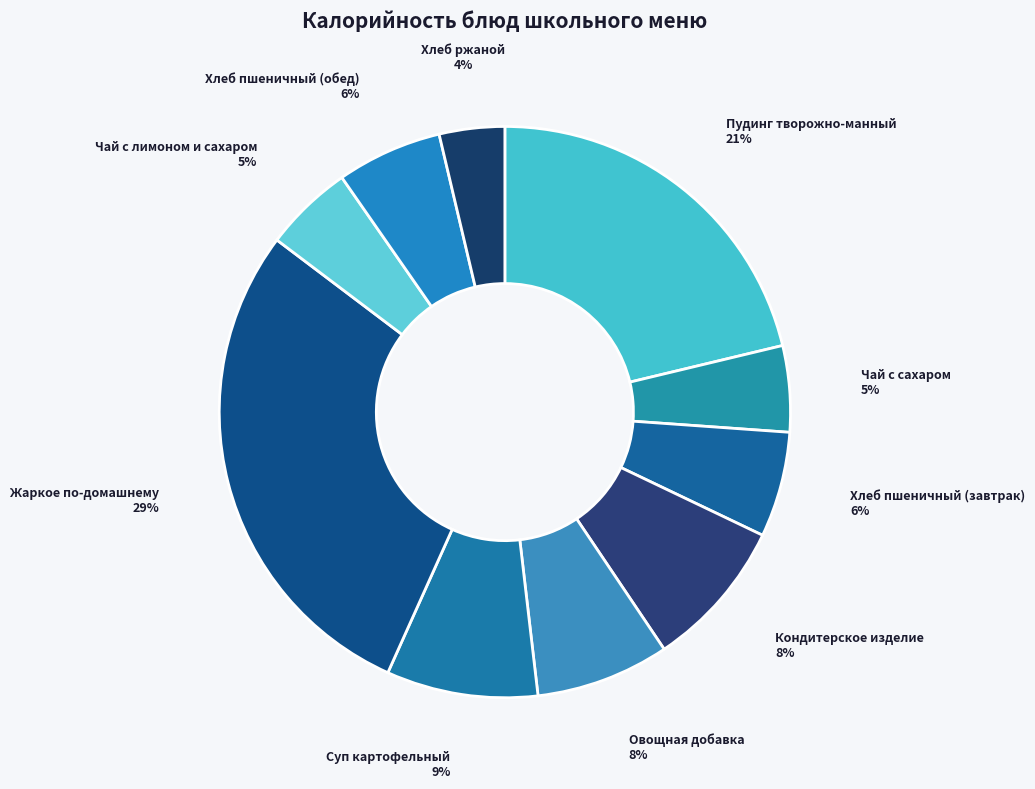

True or false: Пудинг творожно-манный accounts for 21% of the total.

True